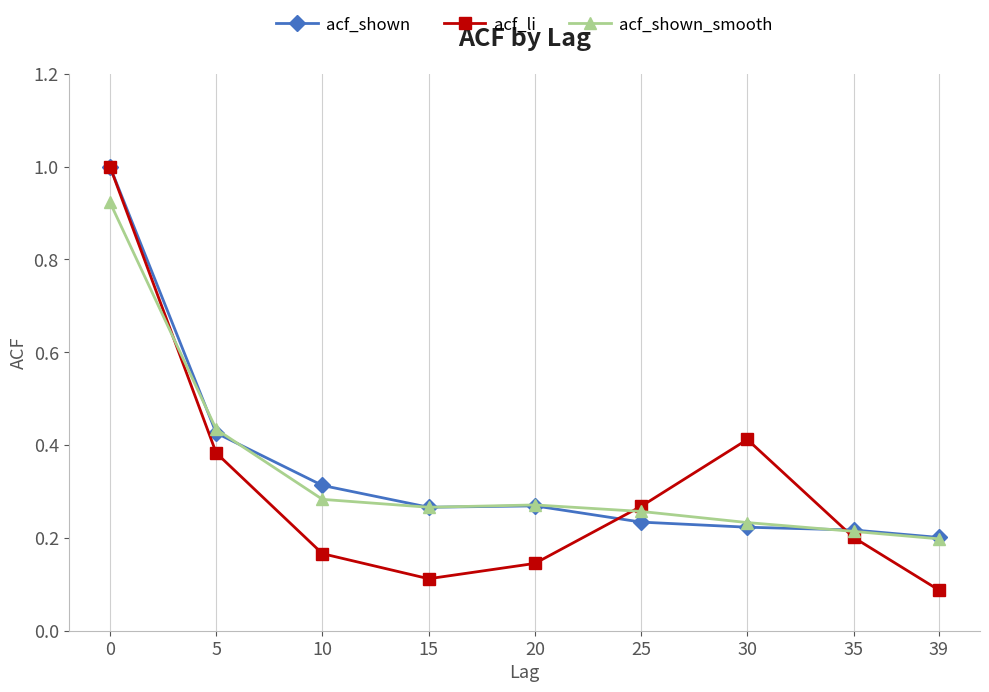

What is the maximum value for acf_li?

1.0